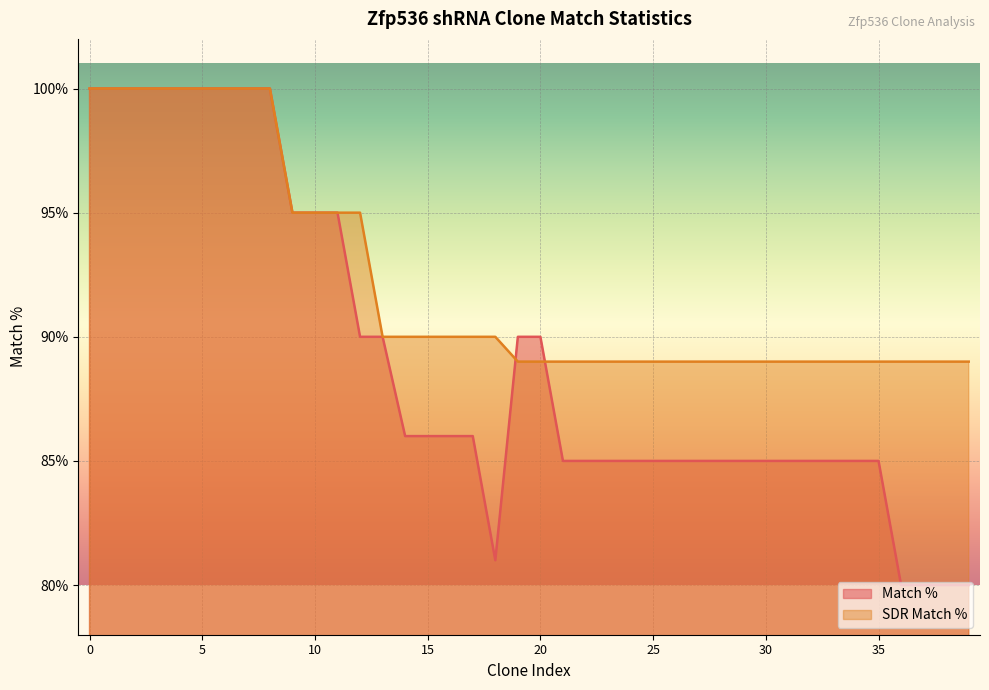

Reading right to left, extract all data points from this chart.

Match %: 80	80	80	80	85	85	85	85	85	85	85	85	85	85	85	85	85	85	85	90	90	81	86	86	86	86	90	90	95	95	95	100	100	100	100	100	100	100	100	100
SDR Match %: 89	89	89	89	89	89	89	89	89	89	89	89	89	89	89	89	89	89	89	89	89	90	90	90	90	90	90	95	95	95	95	100	100	100	100	100	100	100	100	100